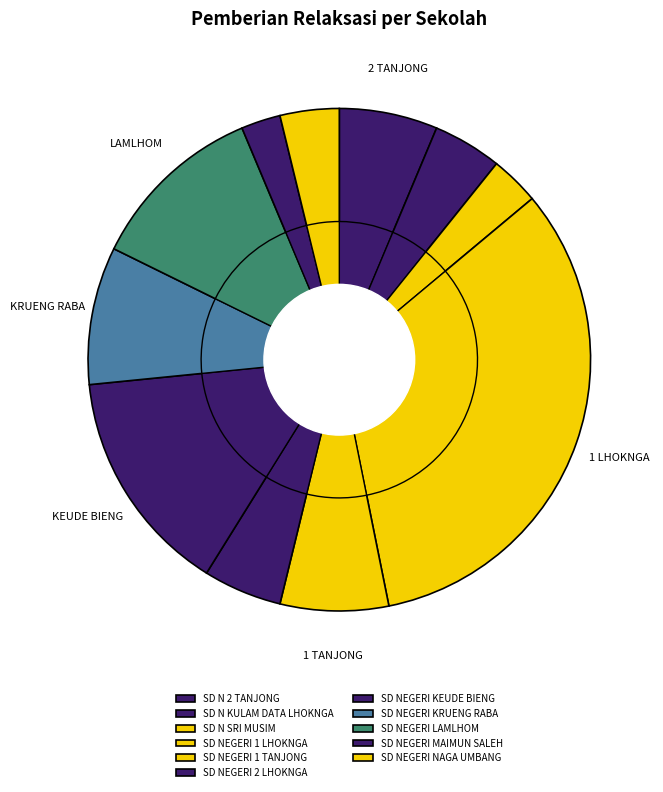

Which category has the smallest portion of the pie?

SD NEGERI MAIMUN SALEH